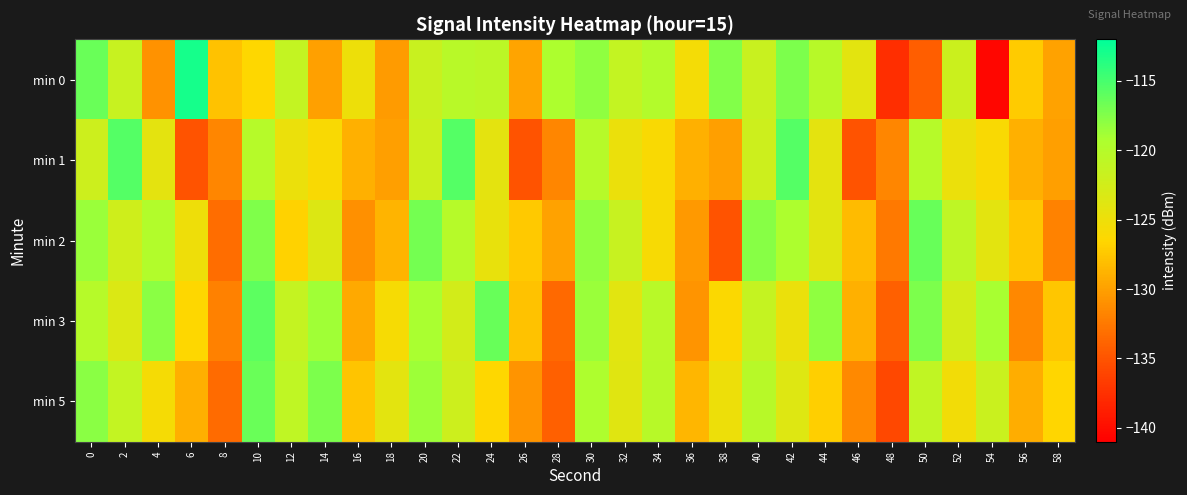

Which series has the widest spread of values?

min 0